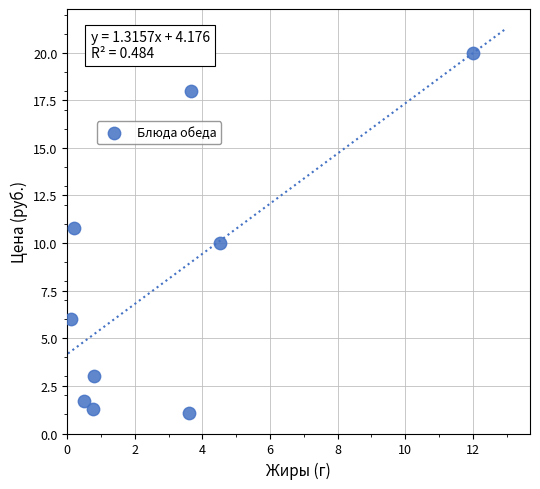

What is the average X value?

2.9